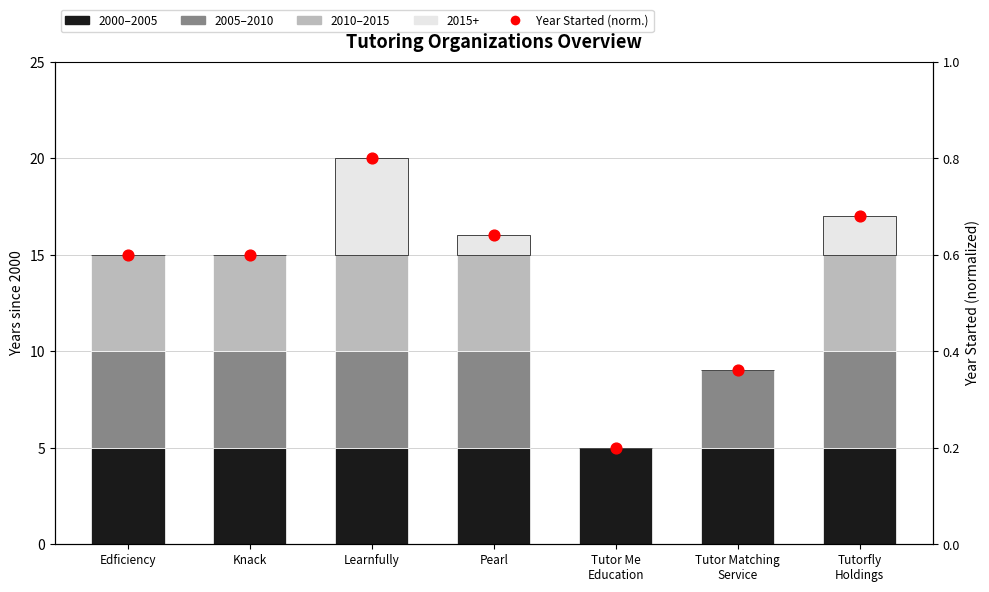

Which series has the largest Y range (max minus min)?

2005–2010